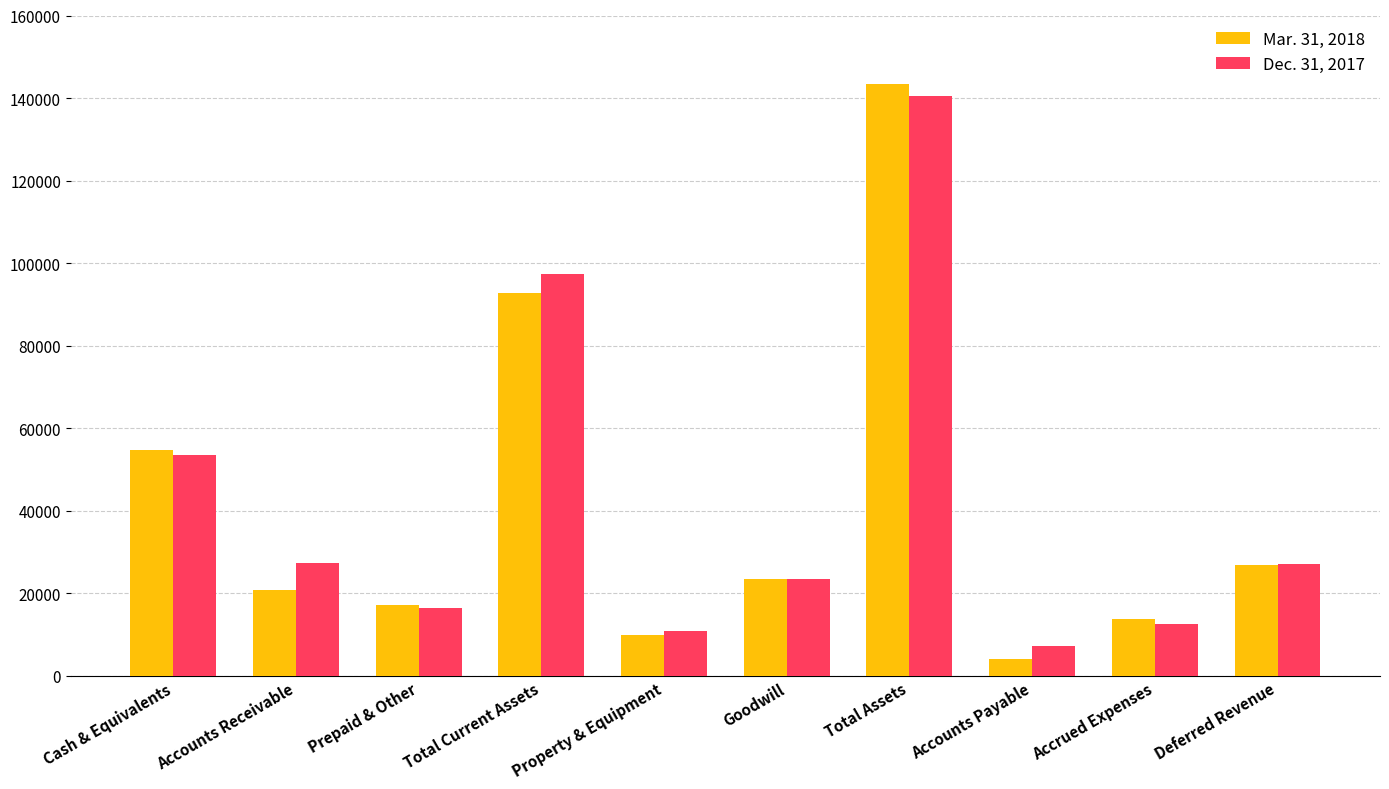

How many bars are there in each group?

2